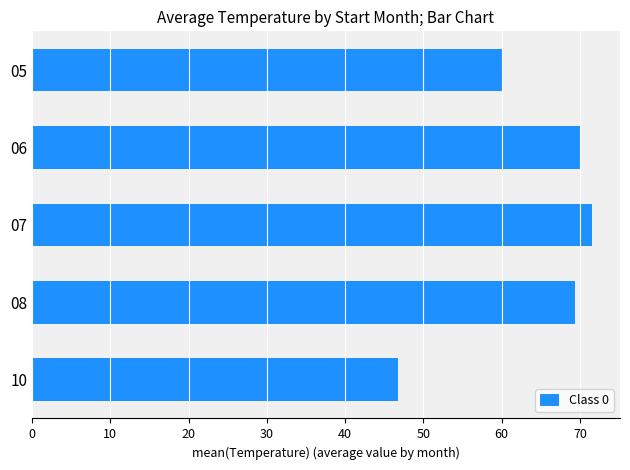

List the labels in order of value, smallest first.

10, 05, 08, 06, 07